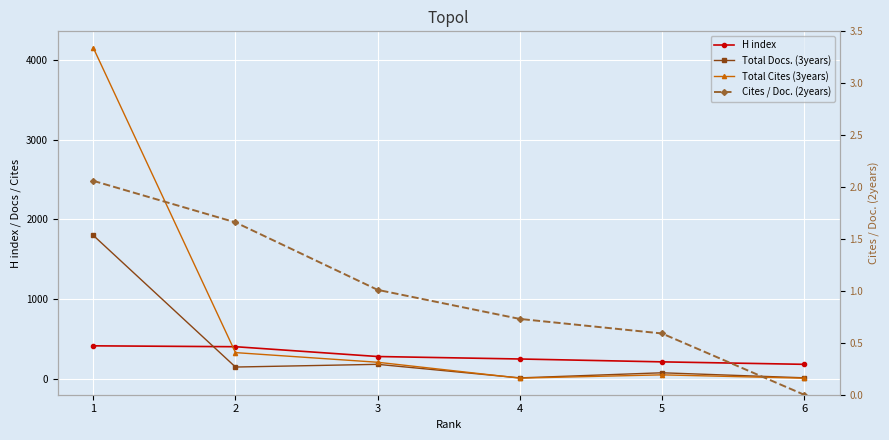

What is the value of the Total Cites (3years) point at the 3rd from the left?

207.0